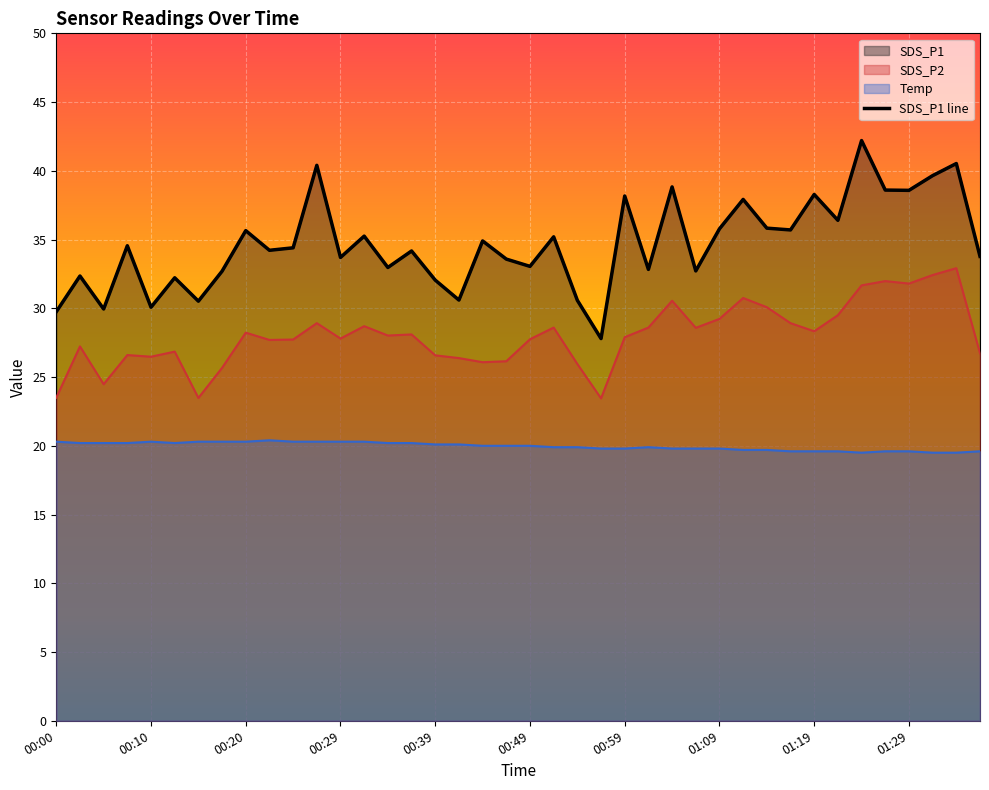

Between 01:29 and 00:03, which is larger?

01:29